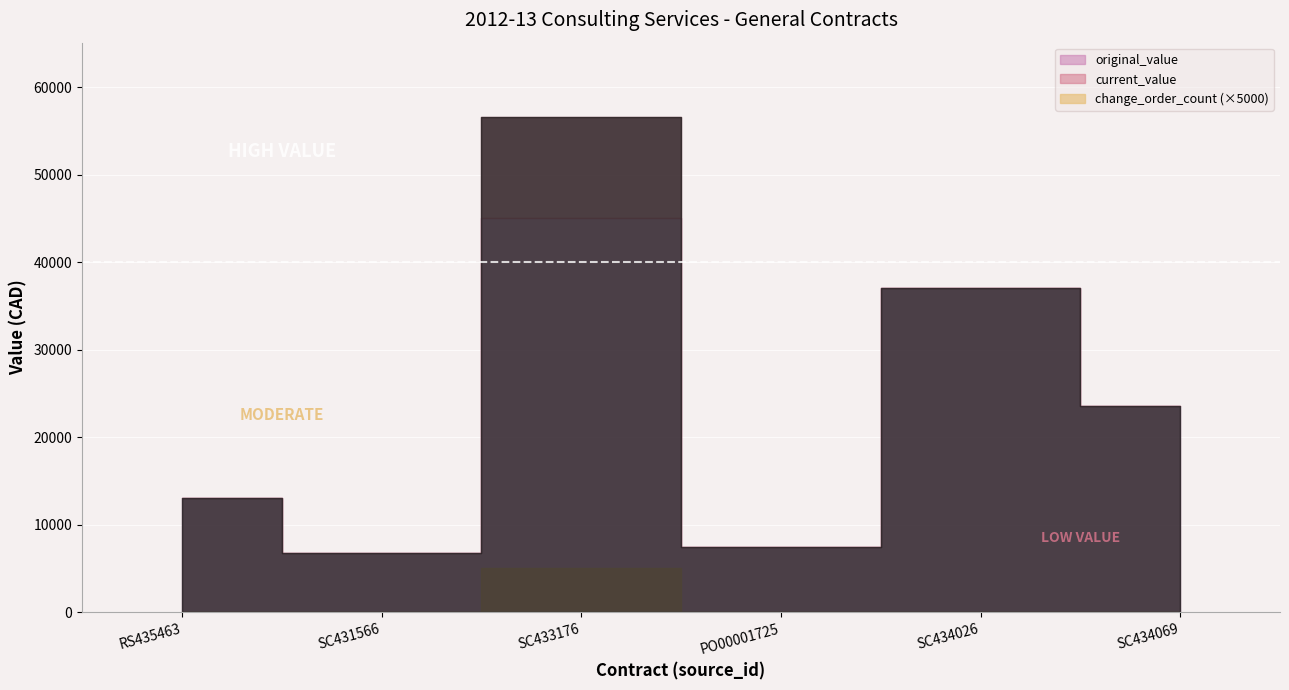

Which category has the highest value across all series?

SC433176